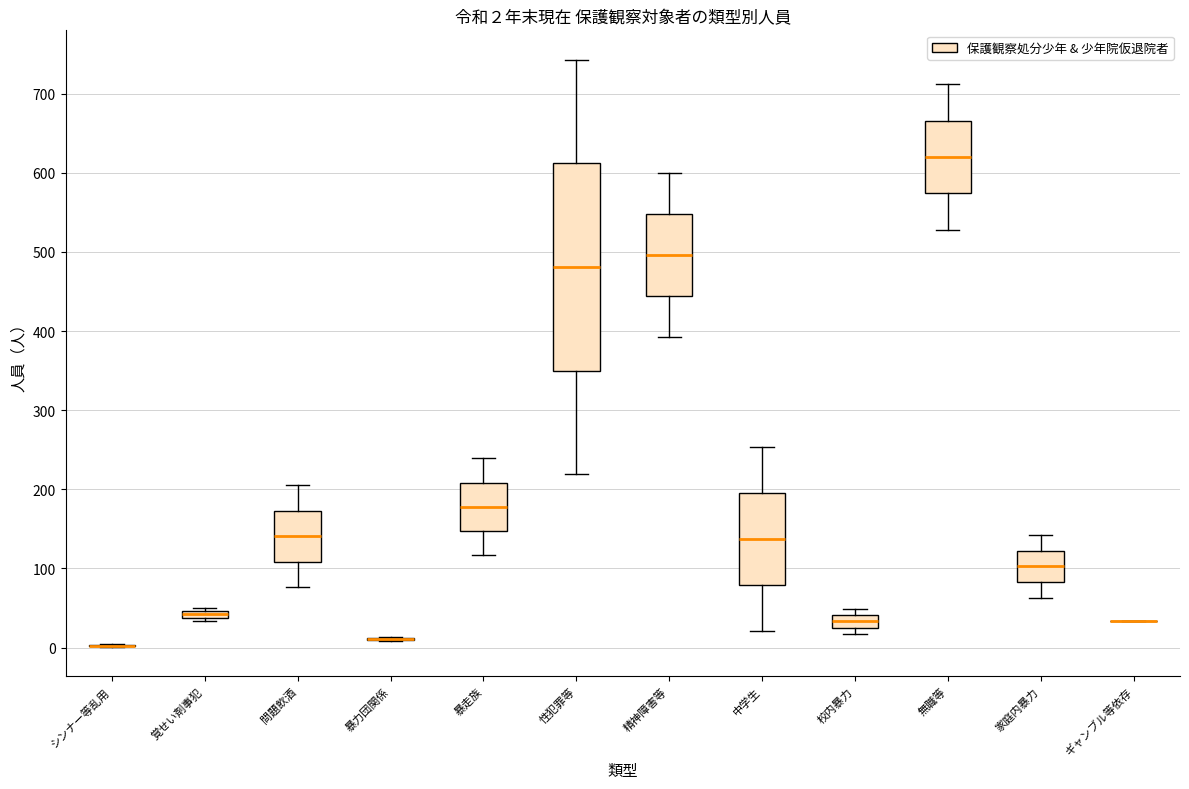

Comparing the boxes themselves (not the whiskers), which one is the tallest?

性犯罪等